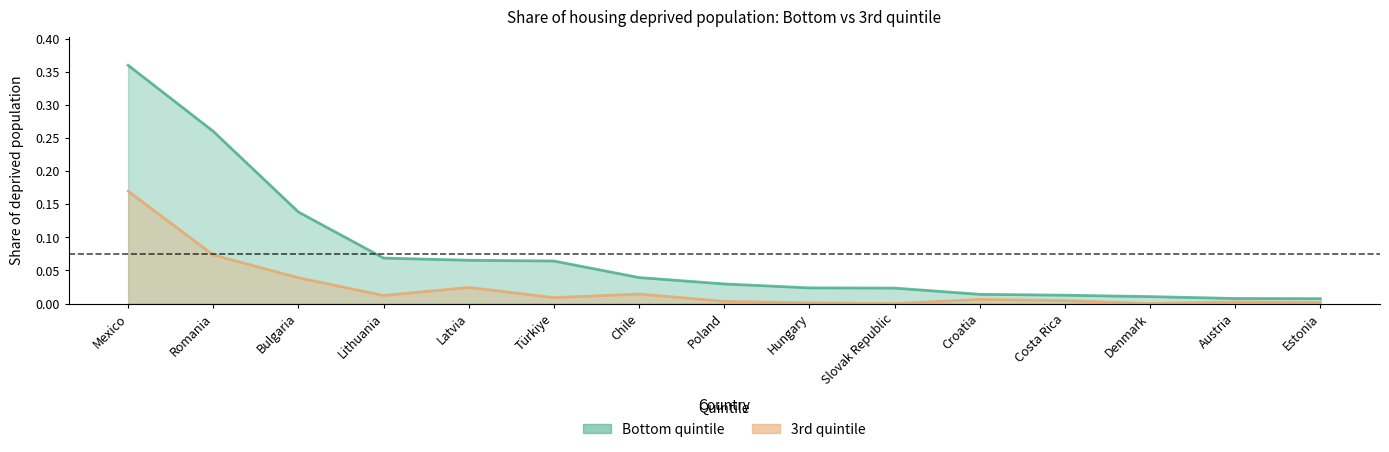

At how many categories does at least one series exceed 0?

15